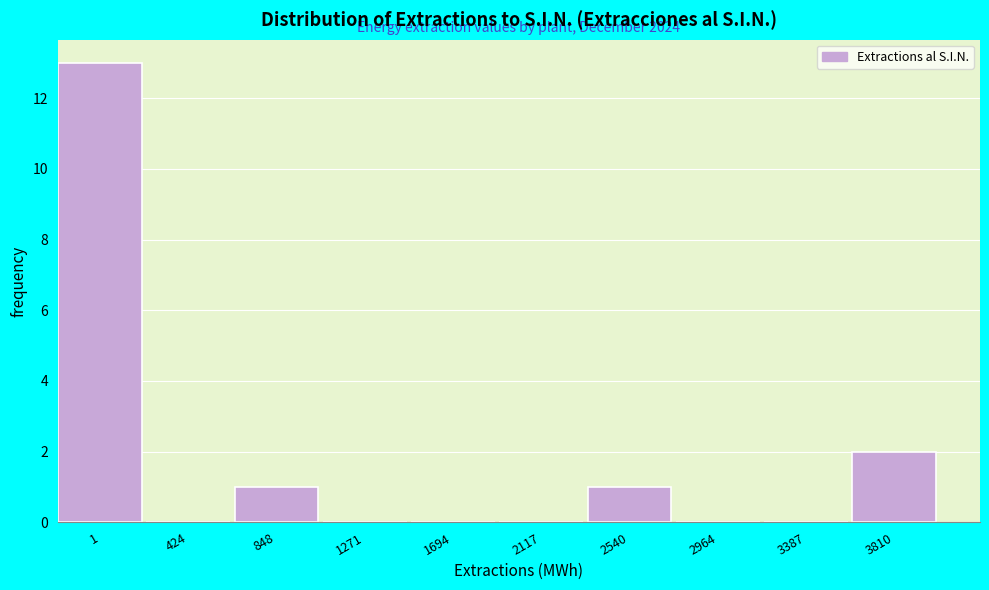

Reading right to left, list all the values displayed in this chart.

3810=2	3387=0	2964=0	2540=1	2117=0	1694=0	1271=0	848=1	424=0	1=13